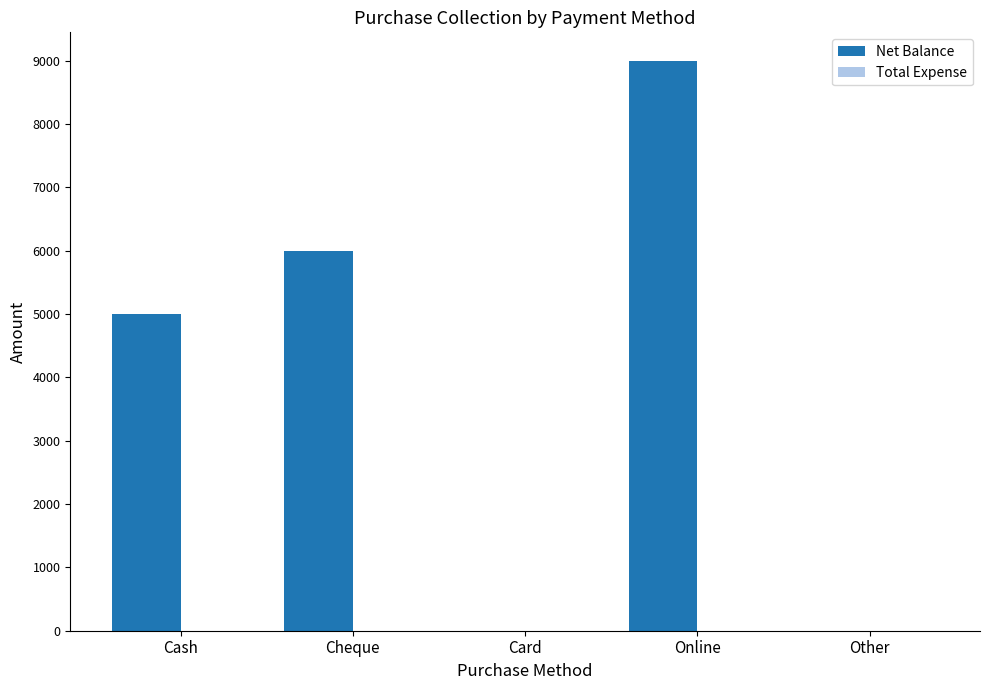

How many categories are shown in the chart?

5